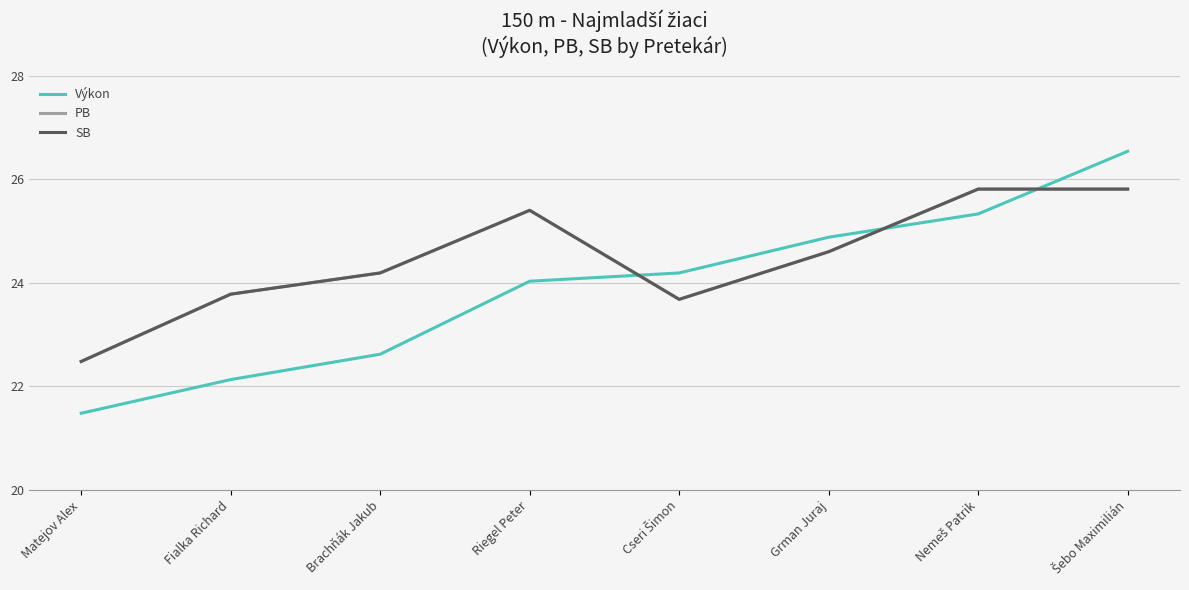

Rank the series by their maximum value, from highest to lowest.

Výkon, PB, SB